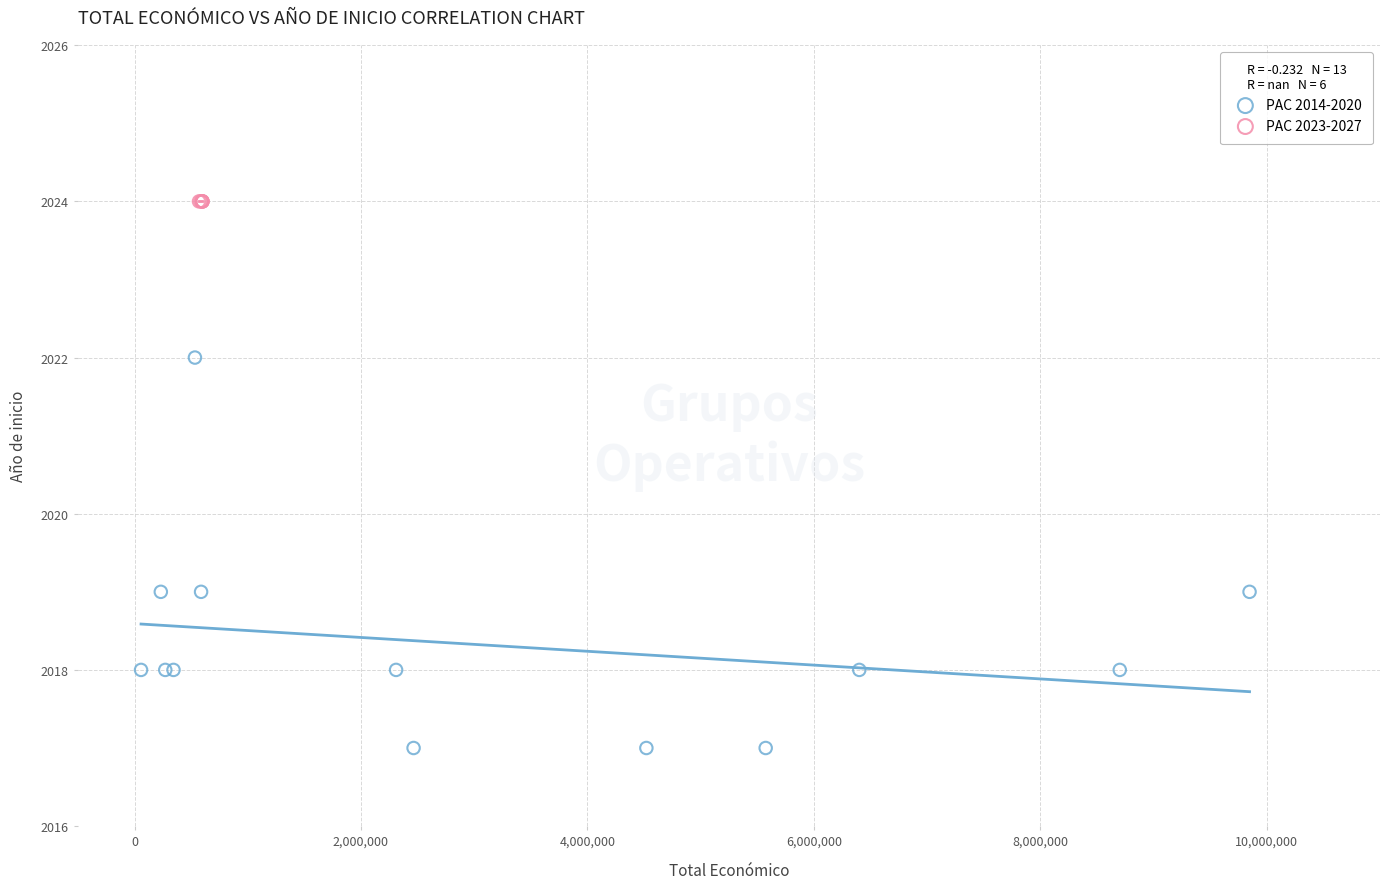

Which series contains the lowest Y value?

PAC 2014-2020